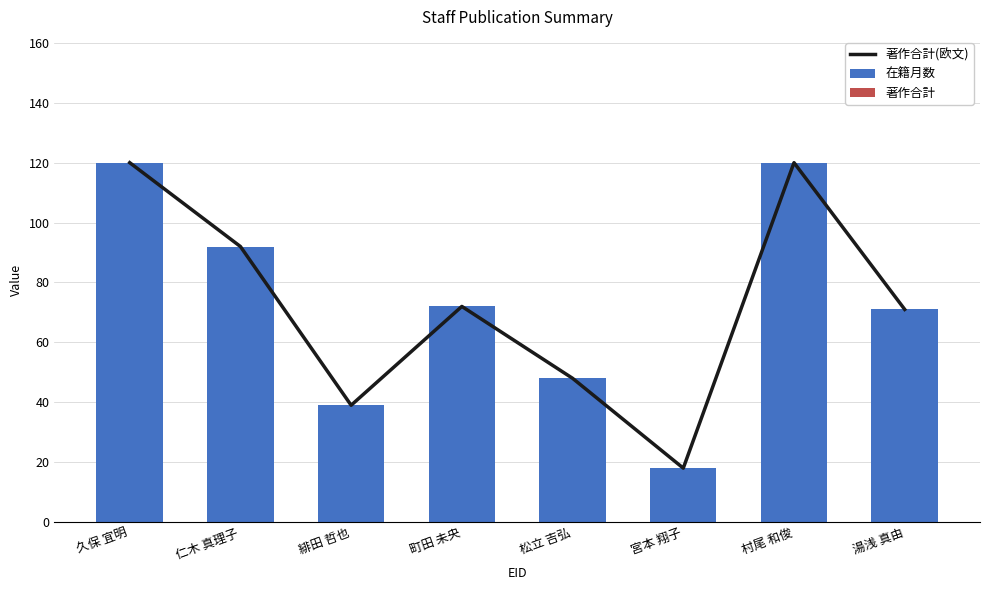

List the series in order of their peak value, highest first.

著作合計(欧文), 在籍月数, 著作合計